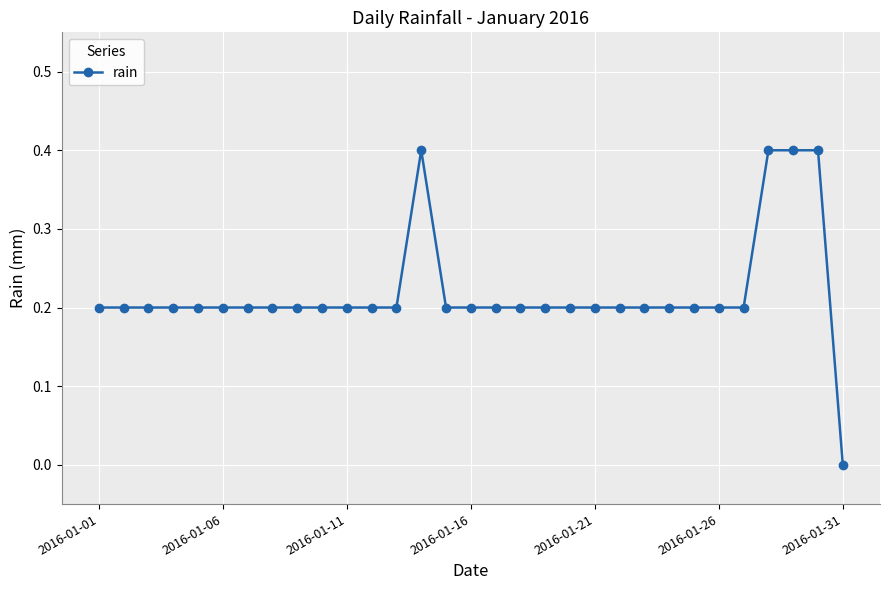

How many values are above zero?

30